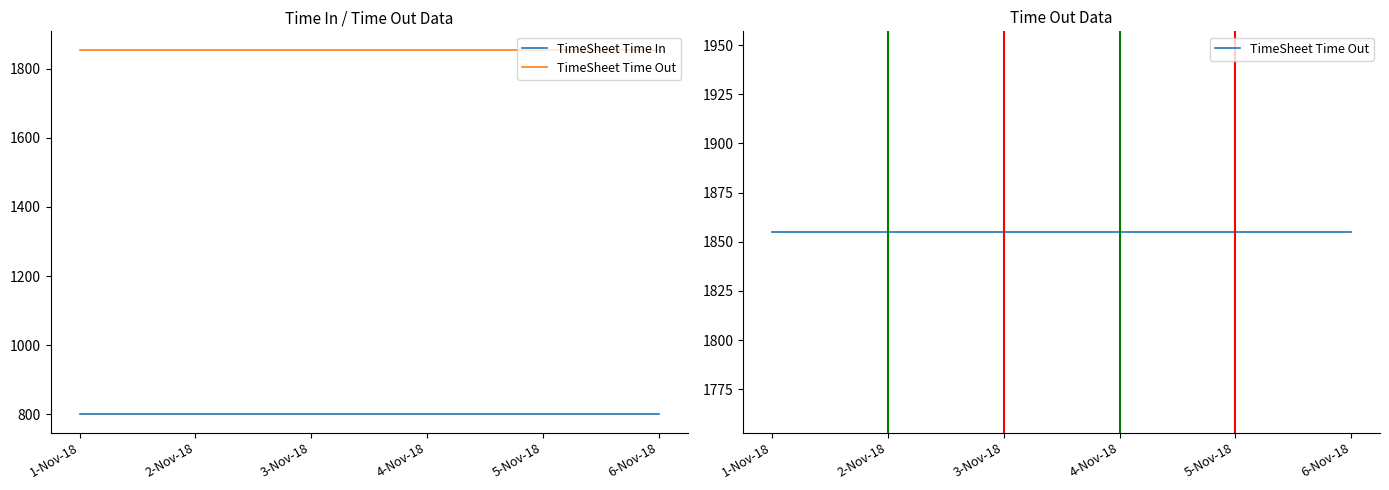

What is the label of the 2nd point from the right?

5-Nov-18